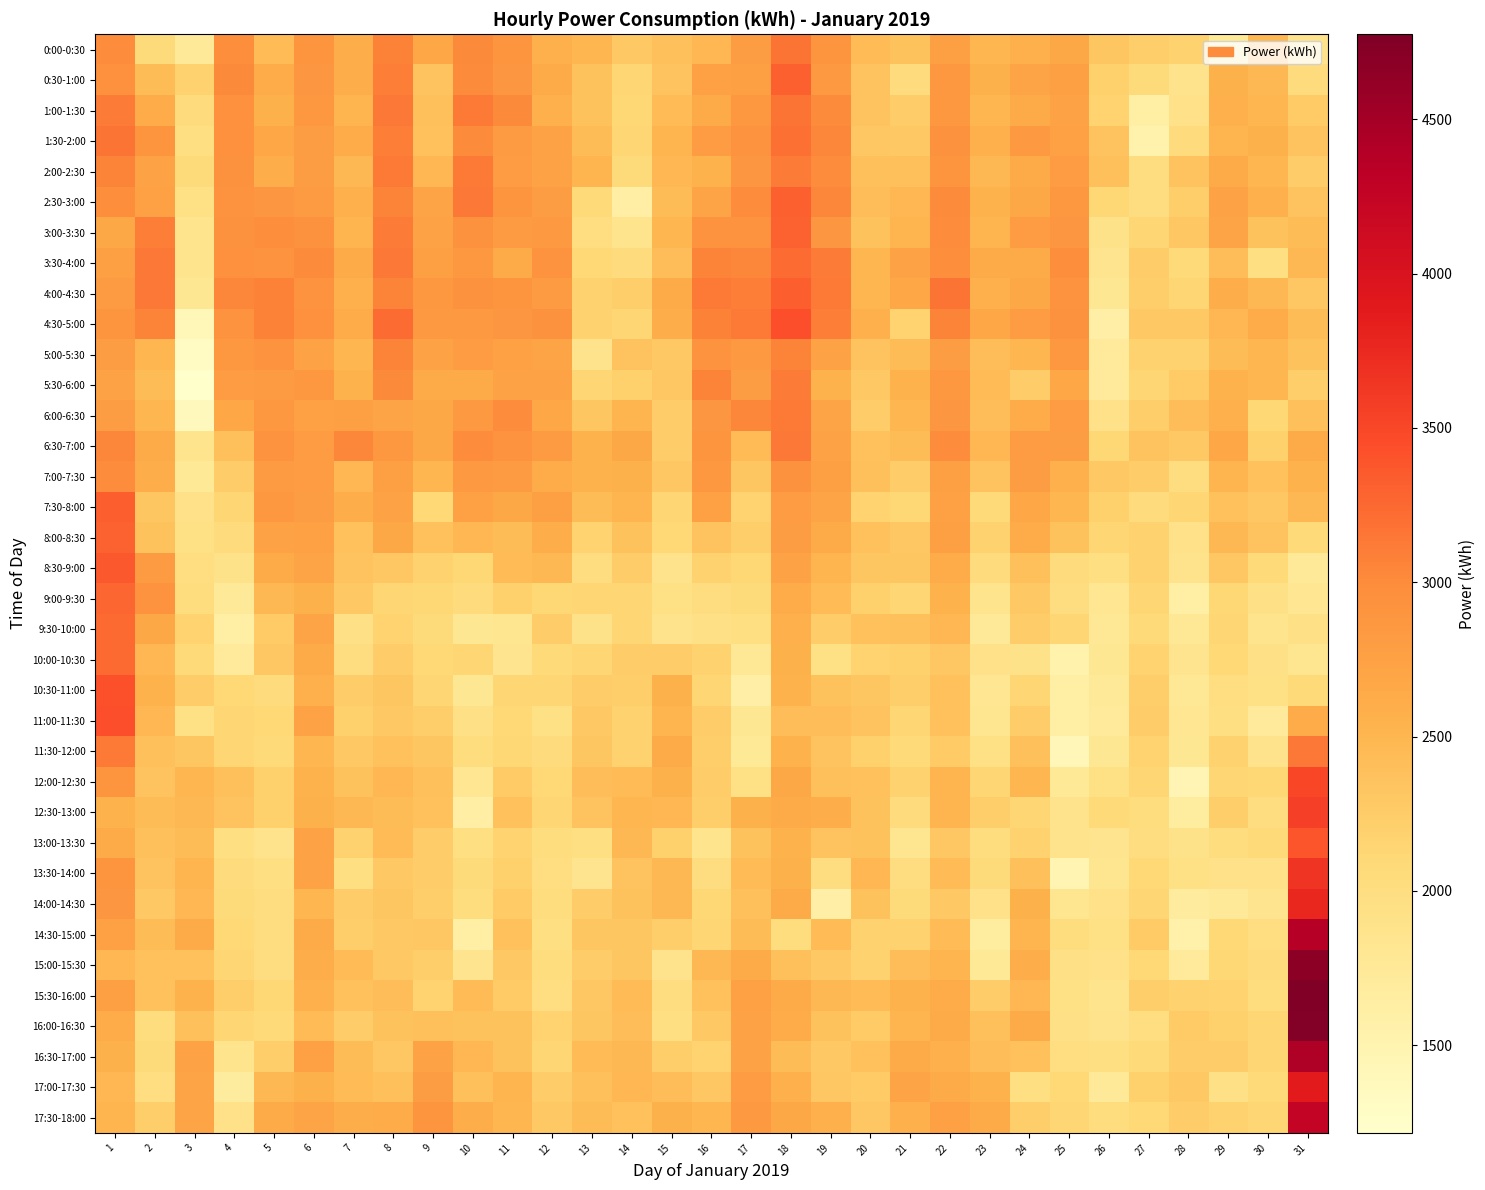

What is the total value across all series at 2?

90893